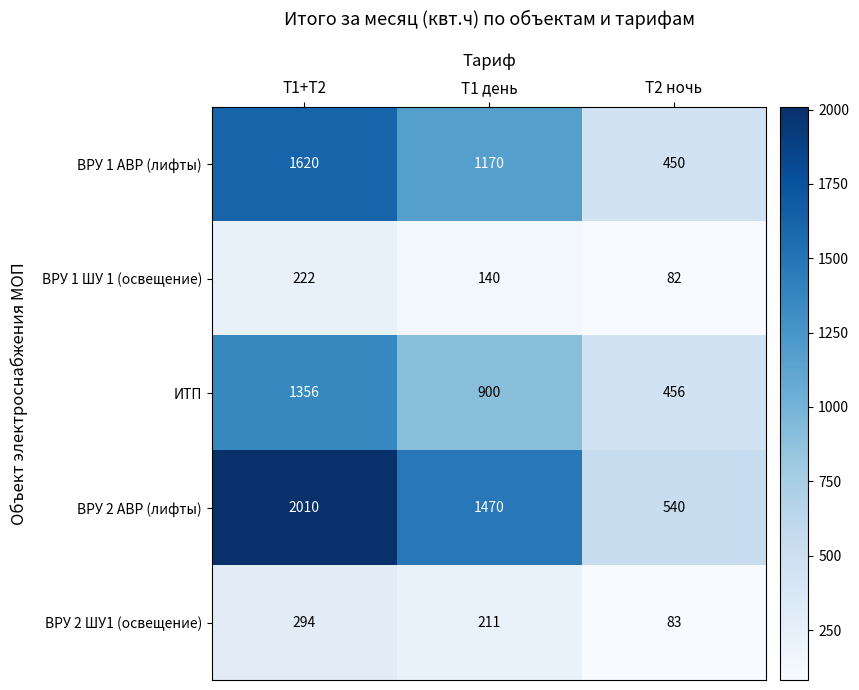

Which series has the largest total across all categories?

ВРУ 2 АВР (лифты)